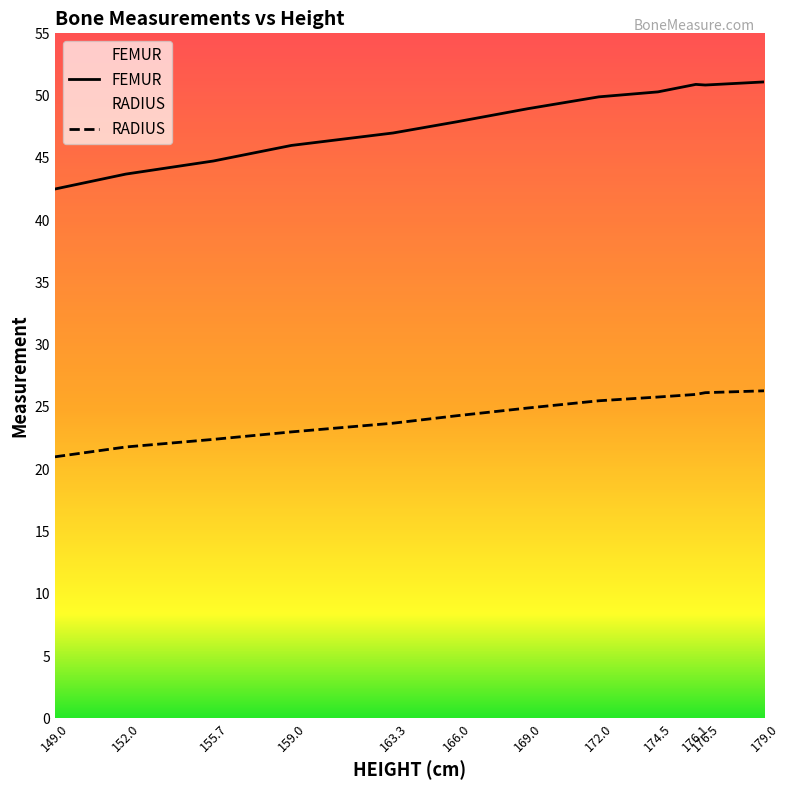

Reading left to right, what are all the values shown in this chart?

RADIUS: 21.0	21.8	22.4	23.0	23.7	24.3	24.9	25.5	25.8	26.0	26.1	26.3
FEMUR: 42.5	43.7	44.8	46.0	47.0	47.9	49.0	49.9	50.3	50.9	50.9	51.1